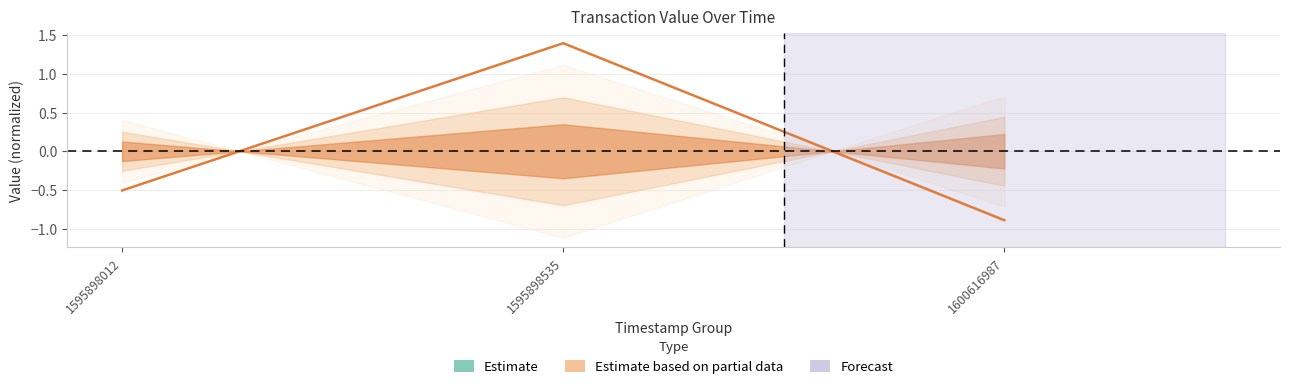

Does the chart have visible grid lines?

Yes